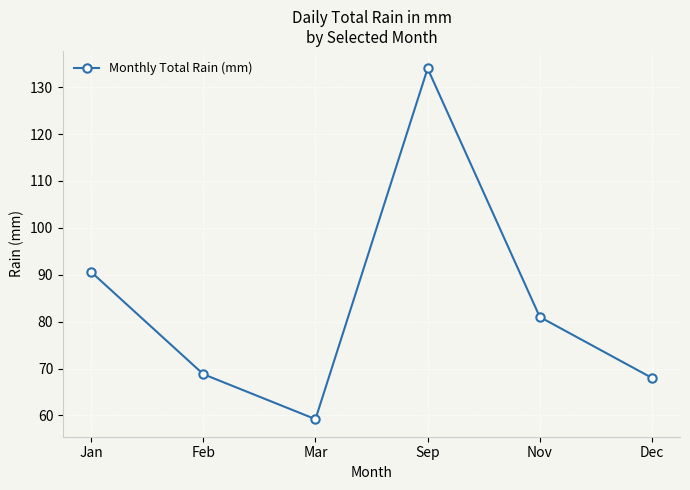

Reading left to right, transcribe all the data shown in this chart.

90.6	68.8	59.2	134.0	81.0	68.0